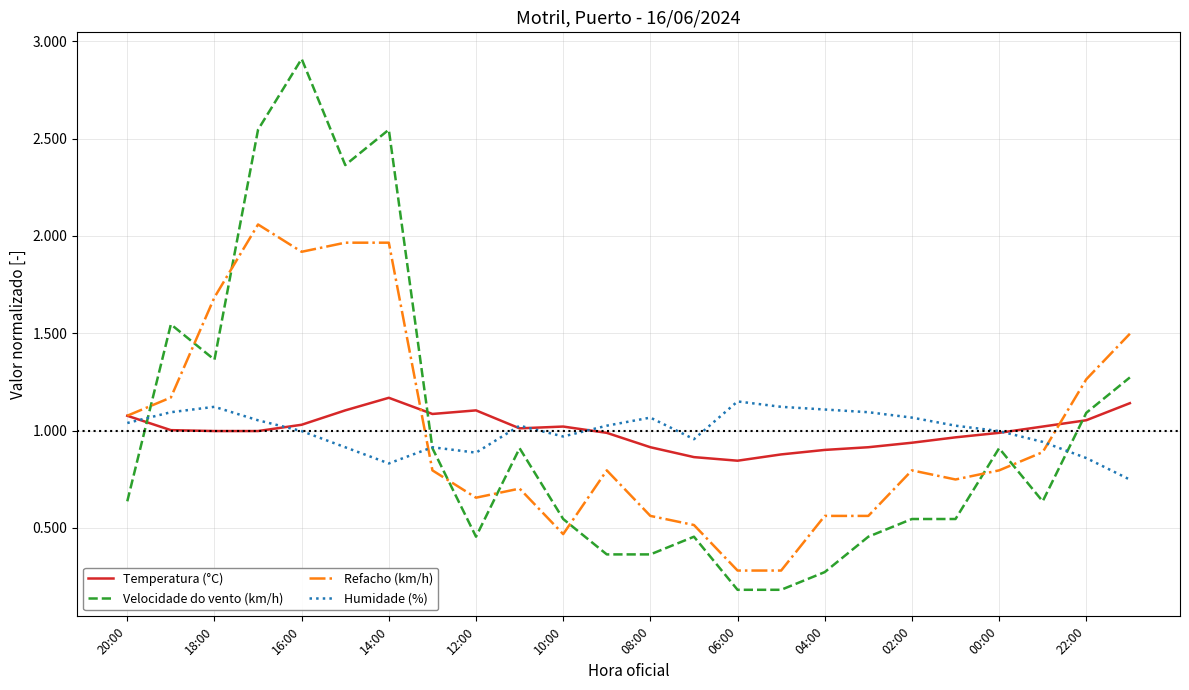

What is the maximum value shown in the chart?

2.9